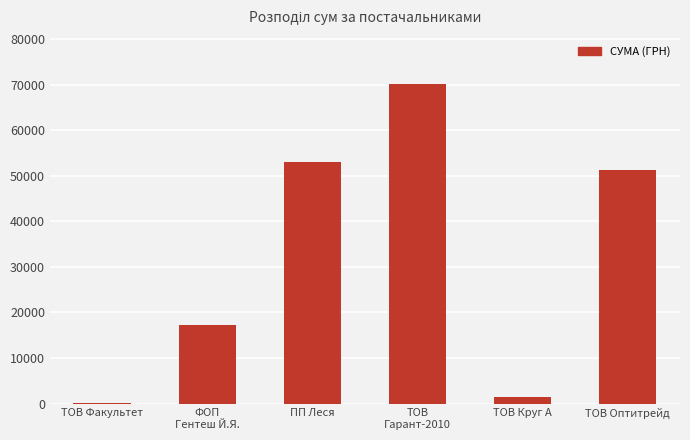

Where is the data nearest to the value 35157?

ТОВ Оптитрейд